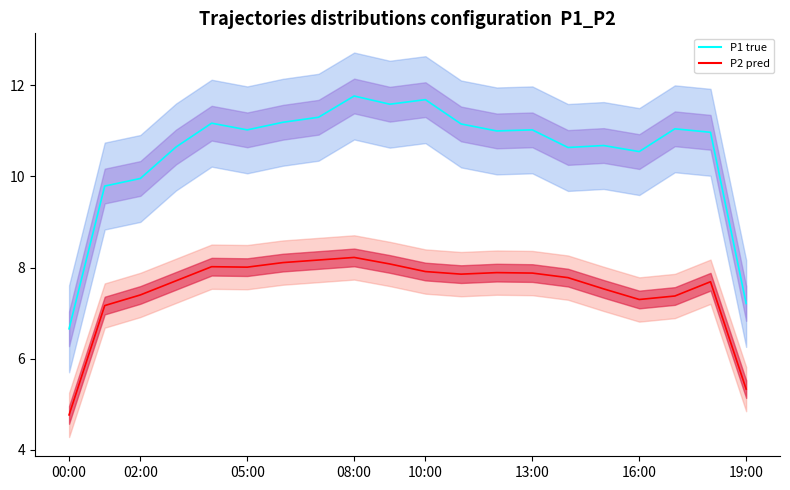

True or false: P1 true and P2 pred cross at least once.

False